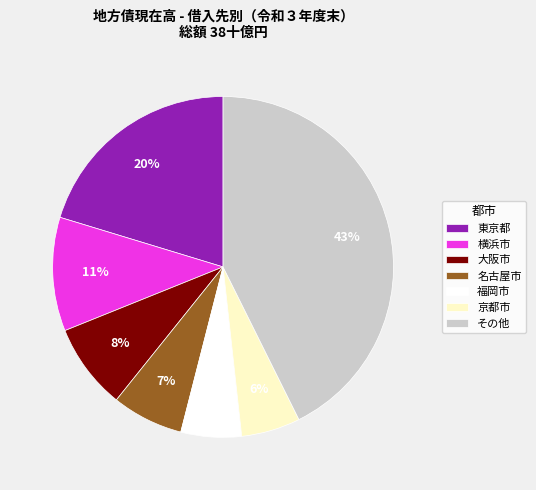

Which has a higher value, 名古屋市 or 東京都?

東京都